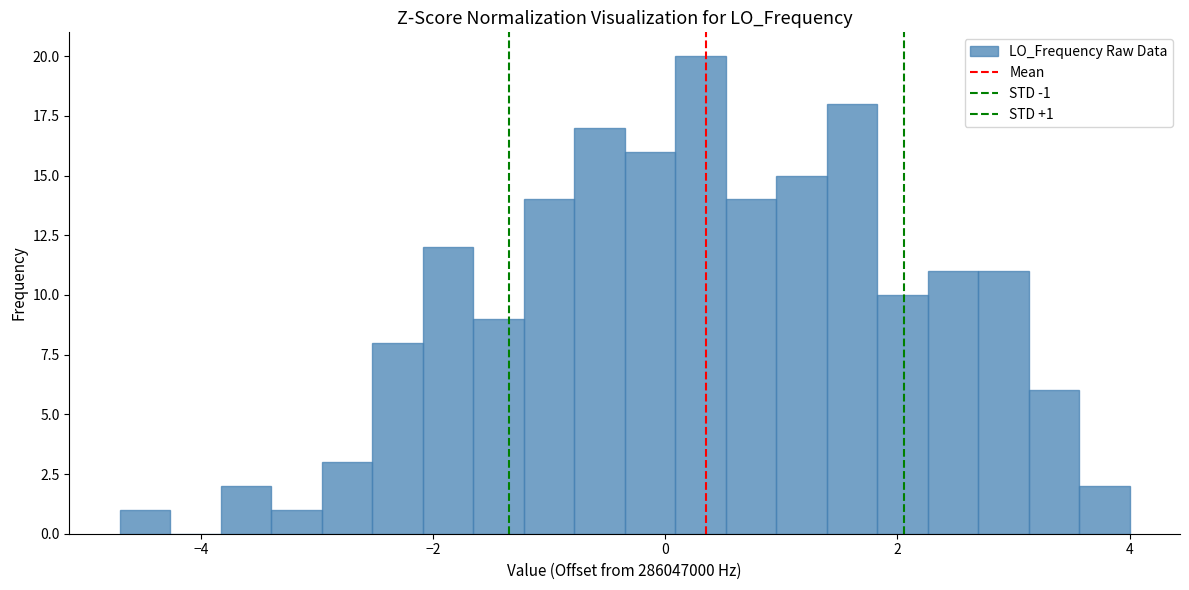

Around what value on the x-axis is the tallest bar? Give the approximate position of its centre, as read against the axis.

0.4